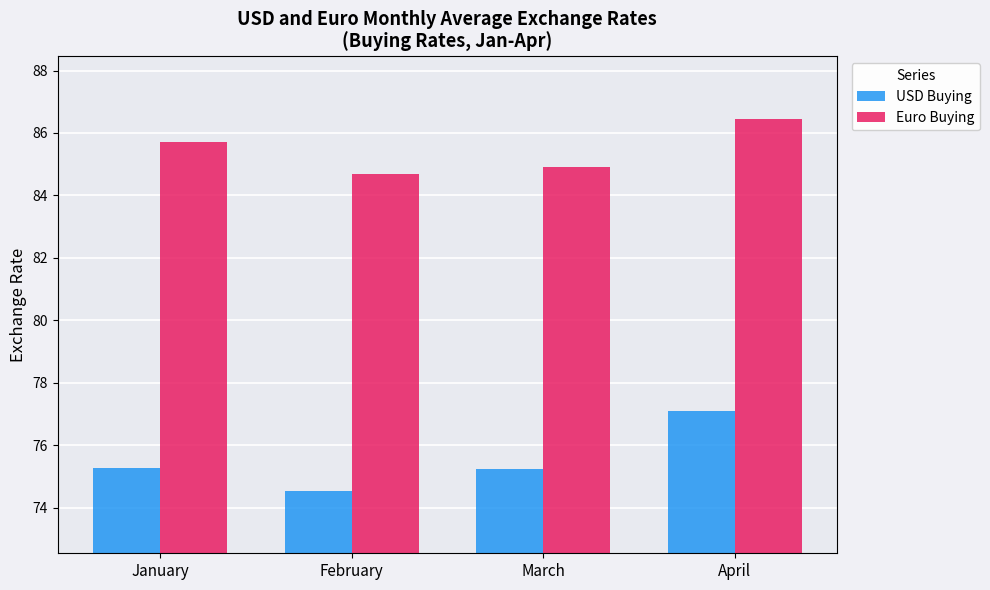

What is the sum of the Euro Buying values at March and February?

169.6